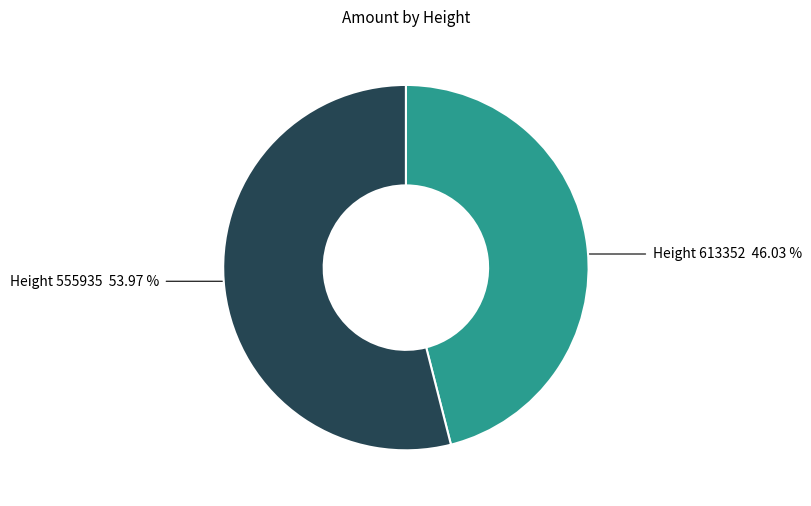

Is the sum of Height 613352 46.03 % and Height 555935 53.97 % greater than half?

Yes